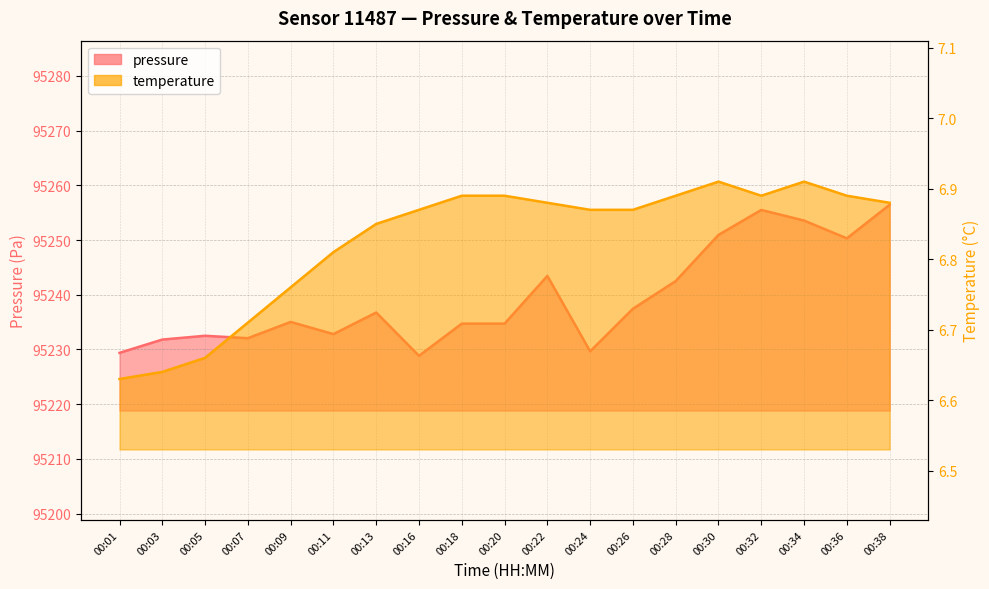

Between 00:22 and 00:32, which series saw the biggest shift?

pressure